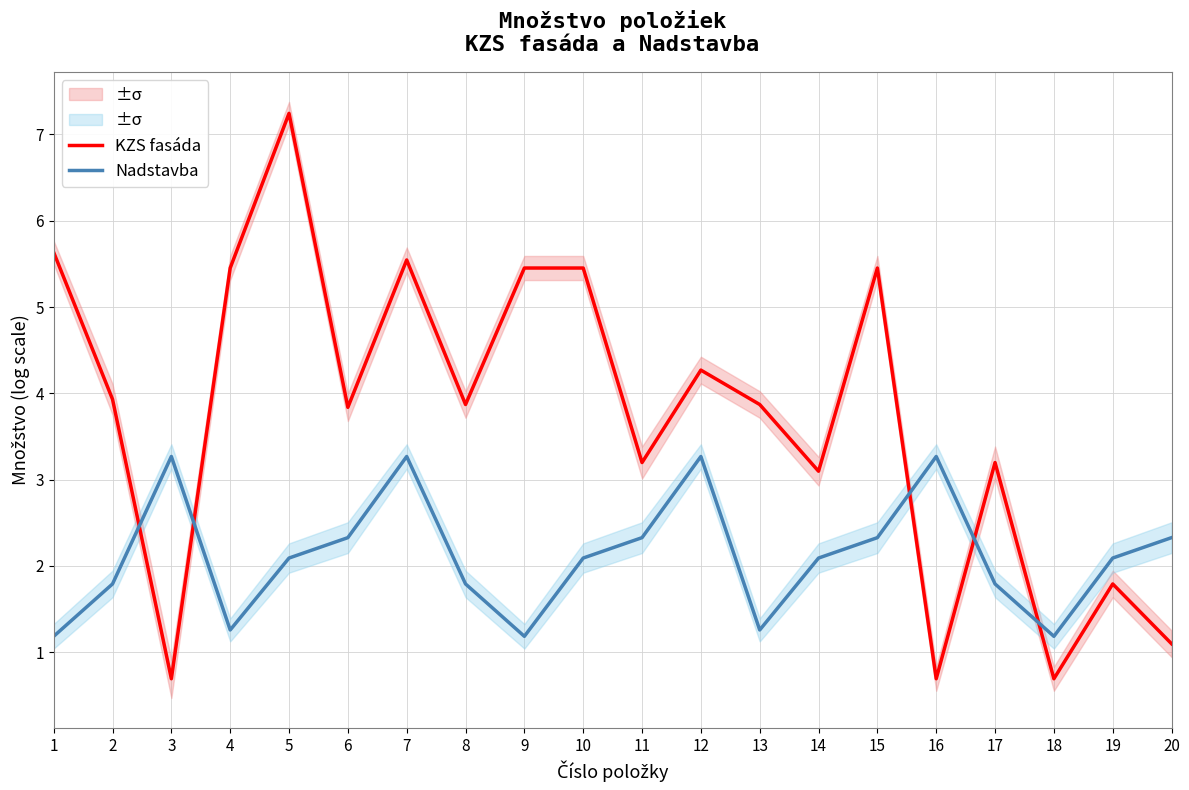

What is the average value of the Nadstavba series?

2.1